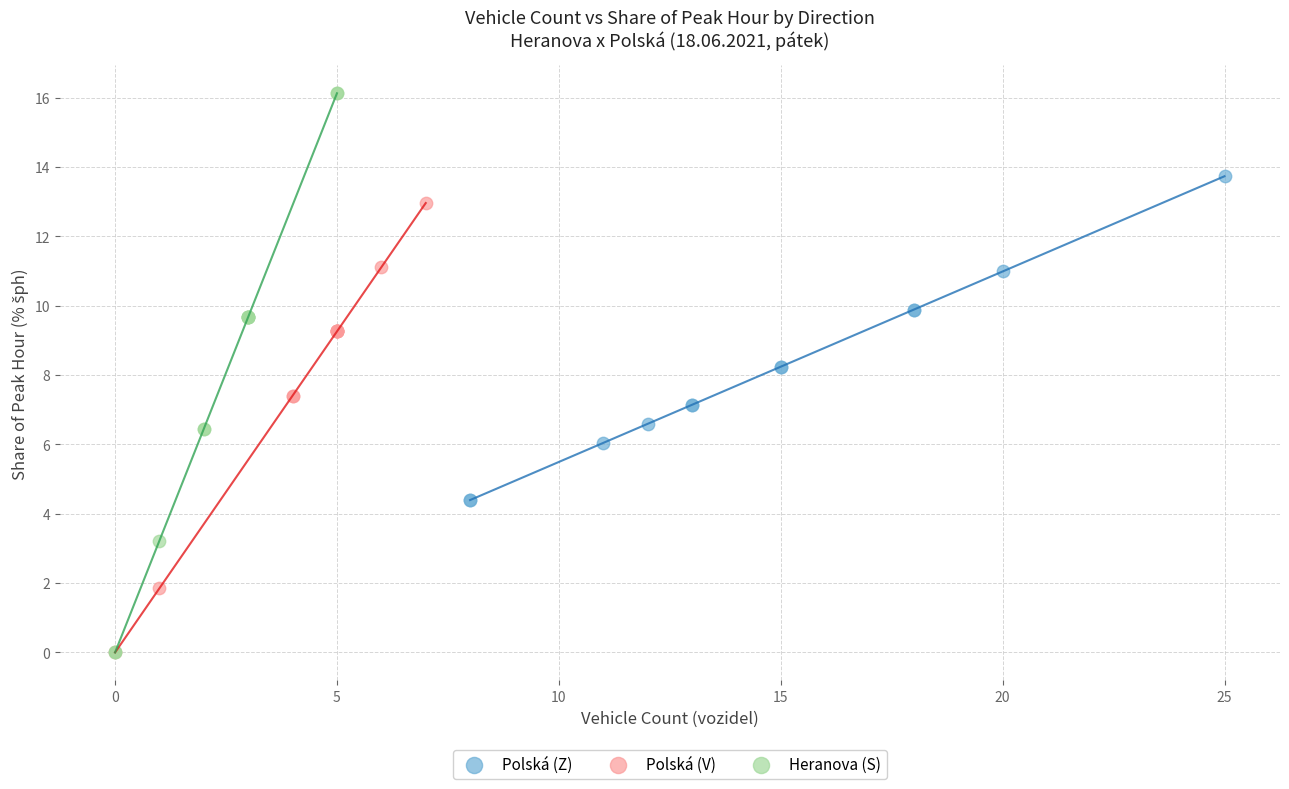

Which series has the largest Y range (max minus min)?

Heranova (S)